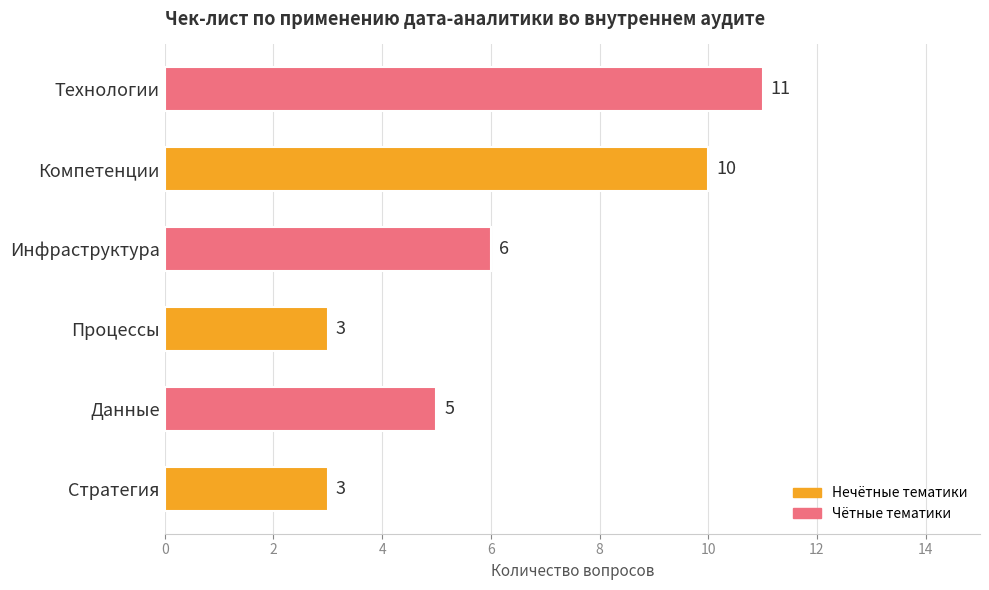

What is the maximum value shown in the chart?

11